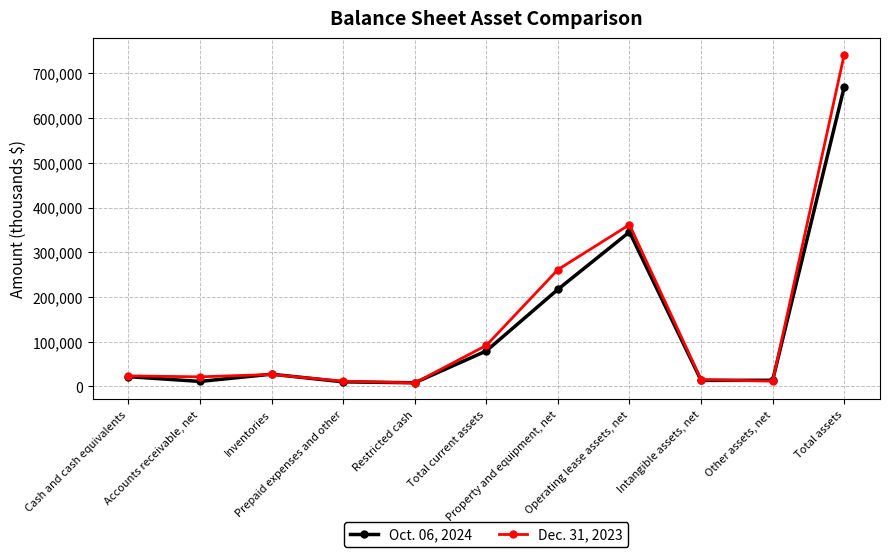

Which series has the largest range (max minus min)?

Dec. 31, 2023